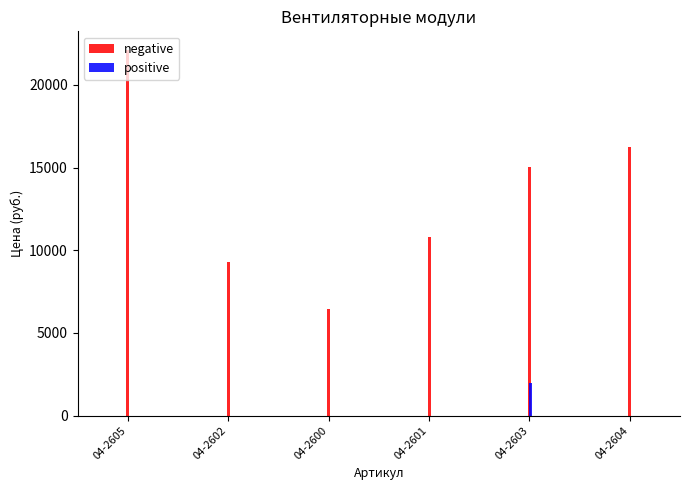

How many groups of bars are there?

6